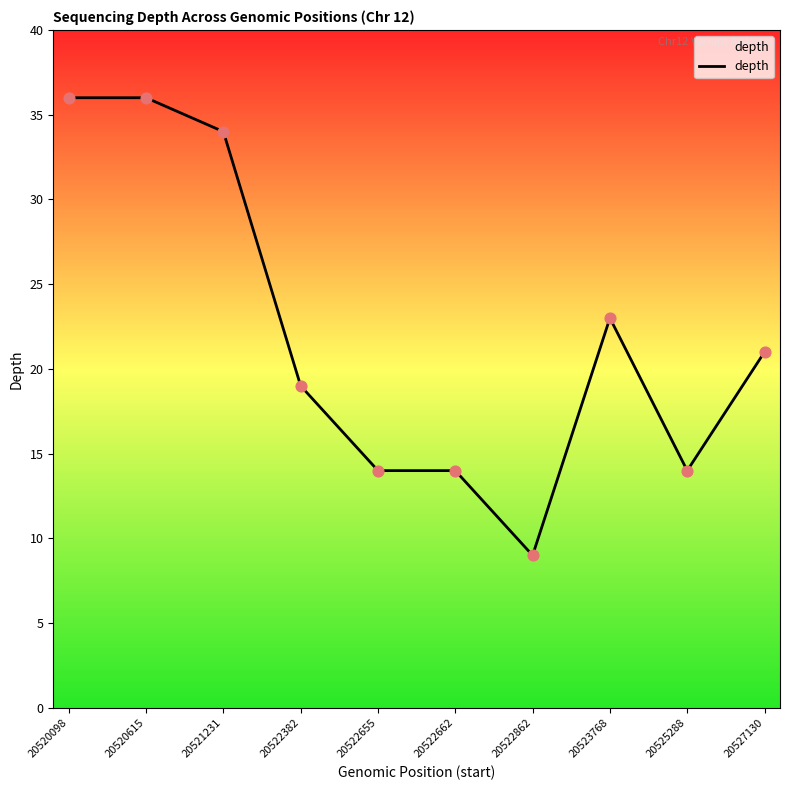

Between 20527130 and 20523768, which is larger?

20523768